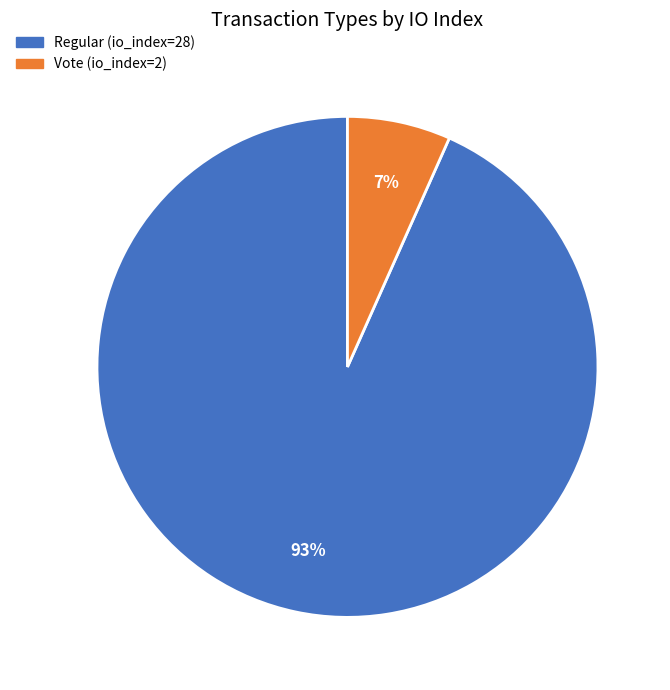

Which slice is the smallest?

Vote (io_index=2)